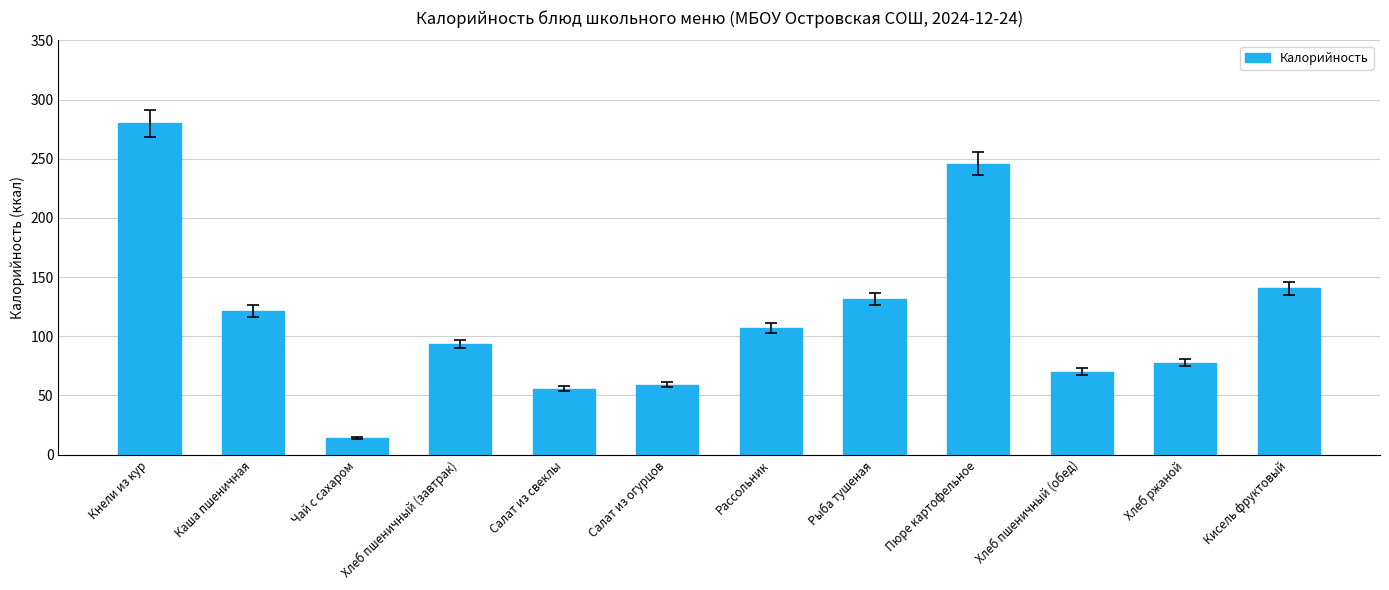

How many series are shown in this chart?

1